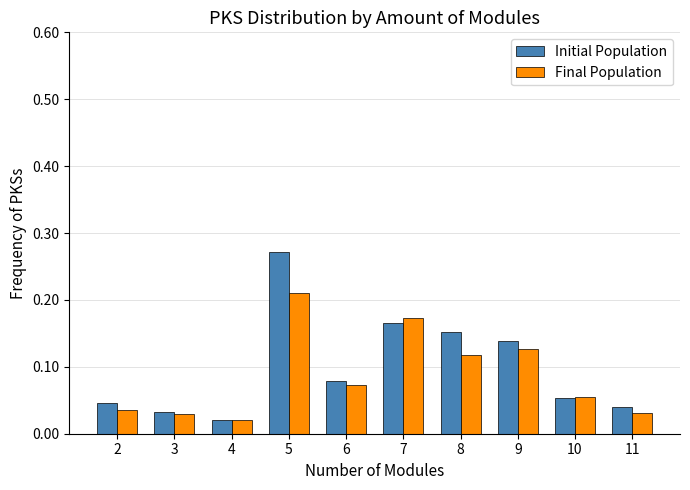

Which label corresponds to the largest value in the chart?

5